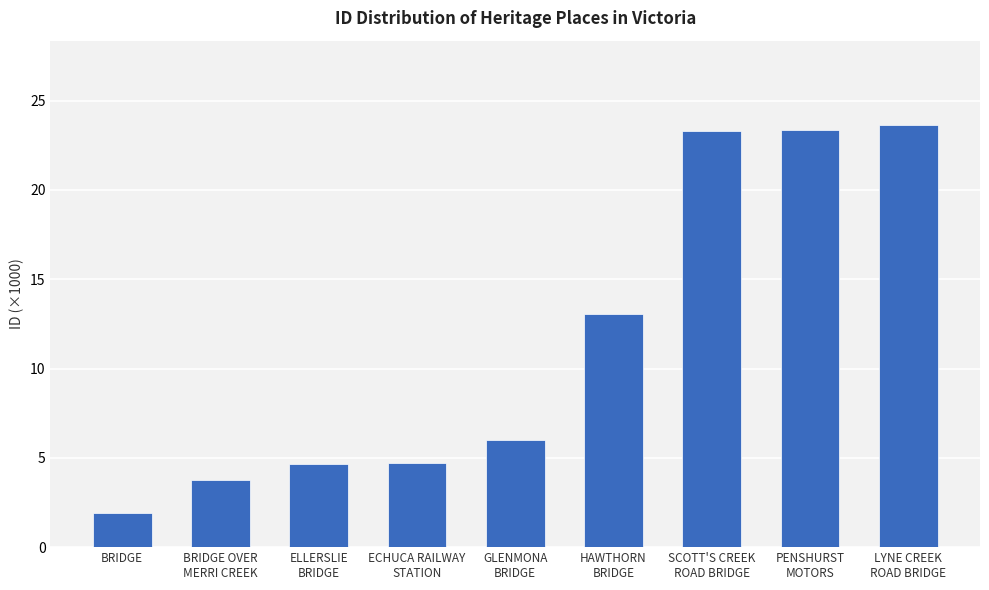

True or false: the data shows 1.2 at ELLERSLIE
BRIDGE.

False